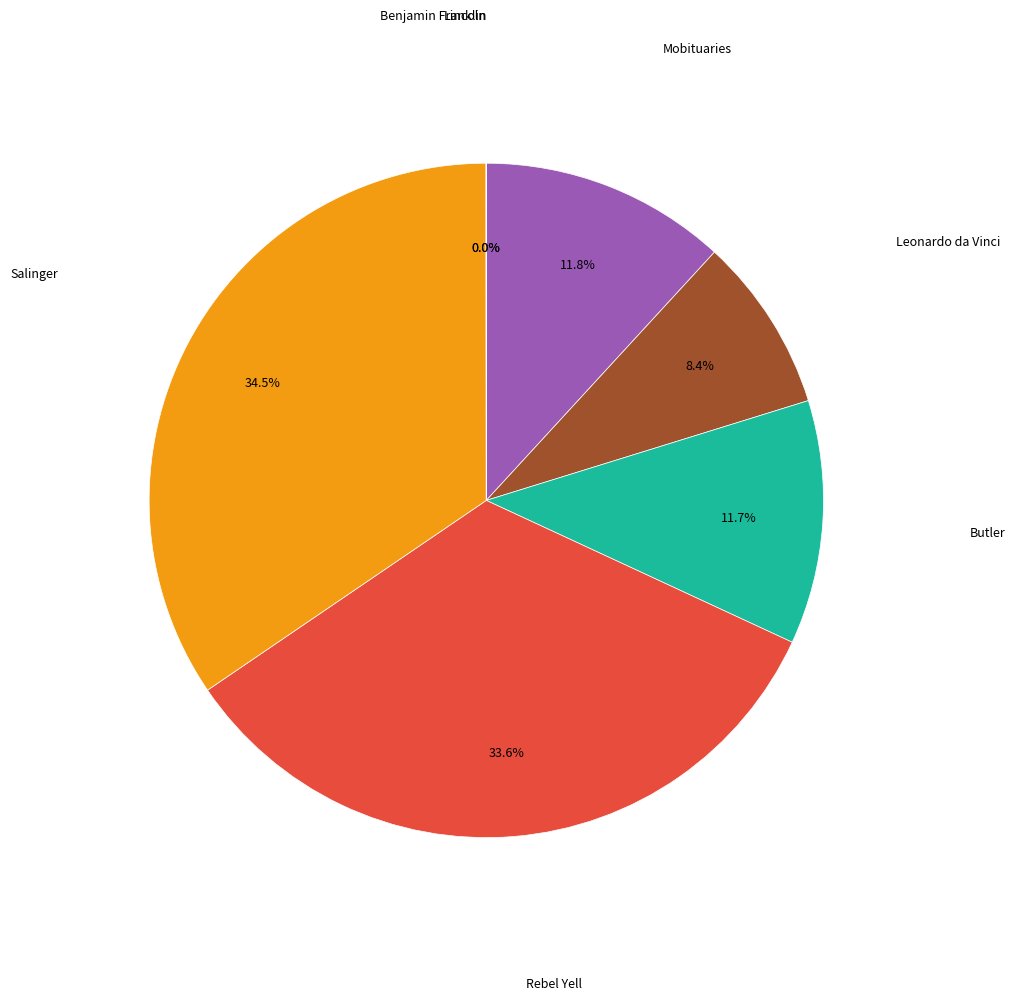

Which has a higher value, Leonardo da Vinci or Rebel Yell?

Rebel Yell